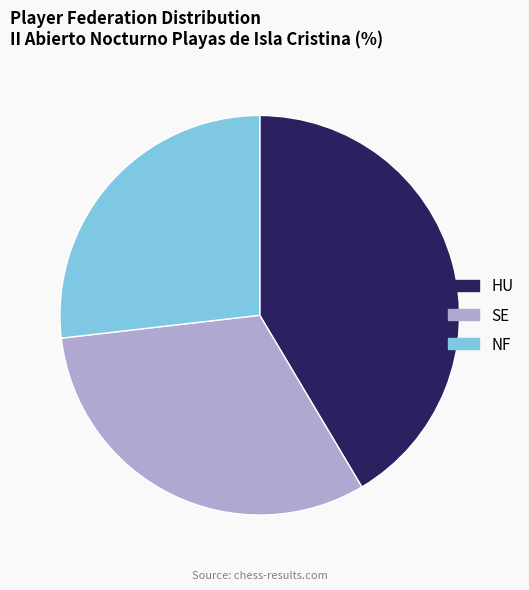

Does any single category account for the majority?

No